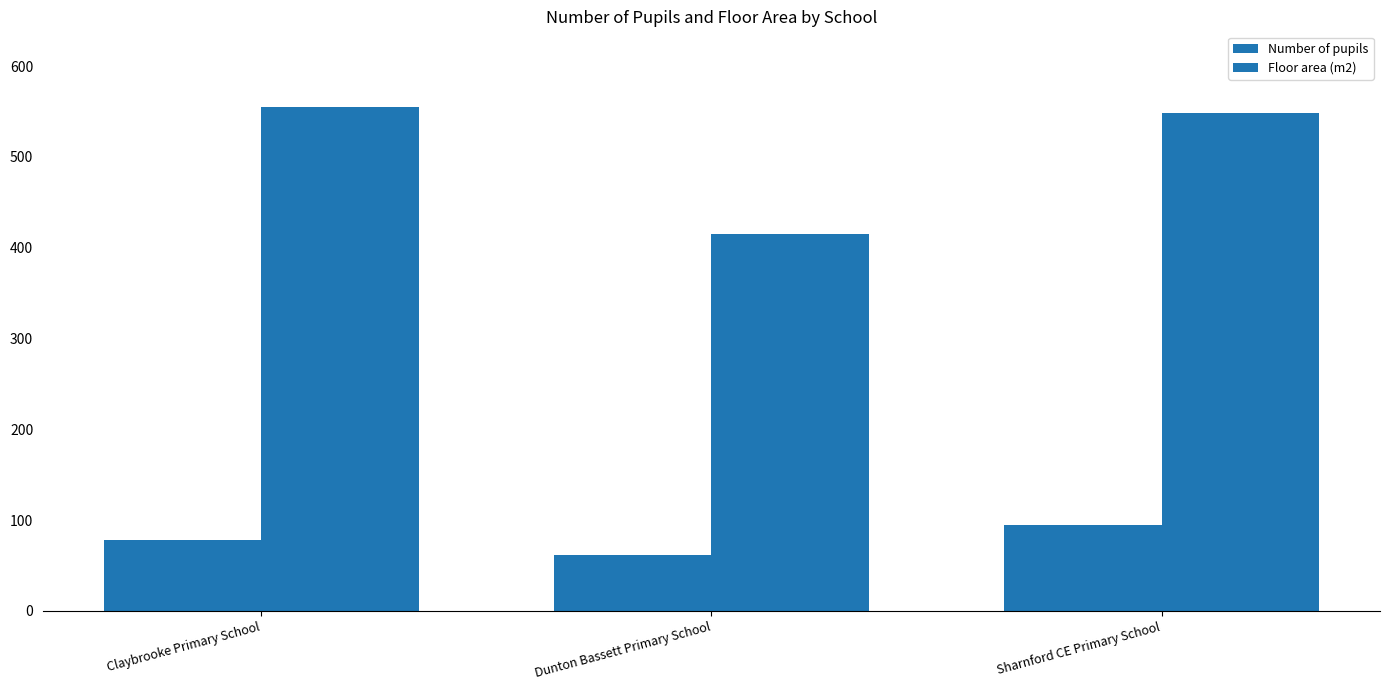

How many data points in Number of pupils are less than 78?

1